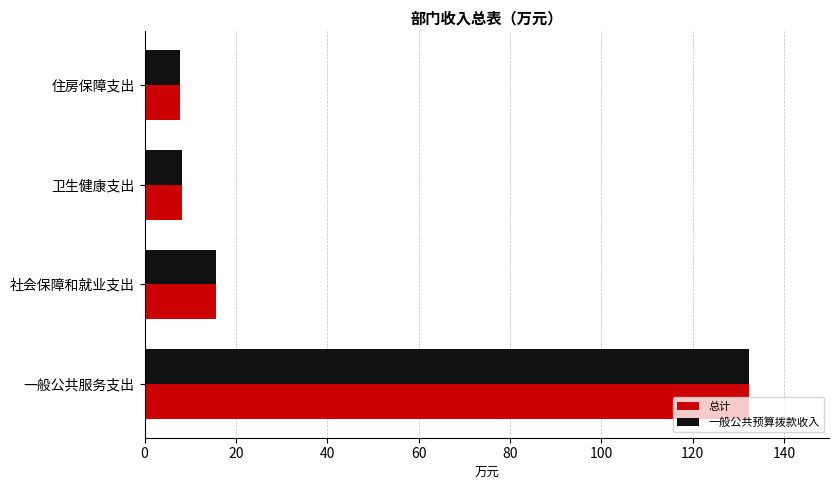

Where is 一般公共预算拨款收入 nearest to the value 70?

社会保障和就业支出